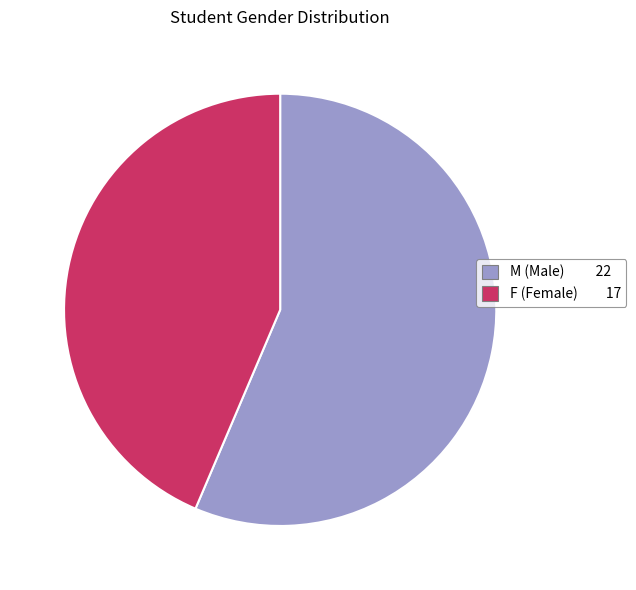

The F slice represents 34% of the pie. True or false?

False